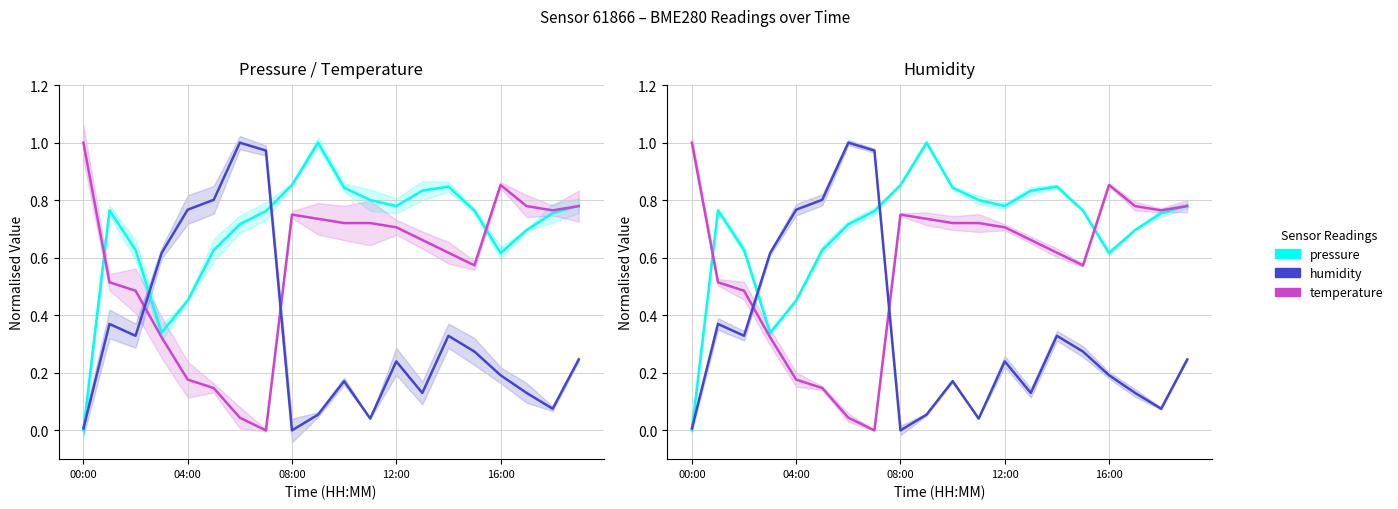

What is the sum of all pressure values?

13.9